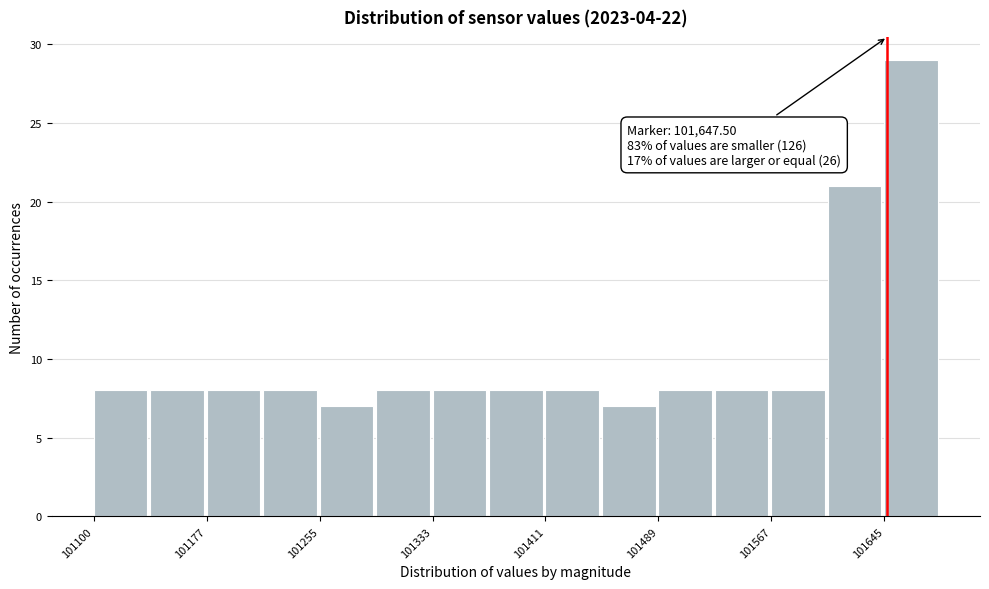

Around what value on the x-axis is the tallest bar? Give the approximate position of its centre, as read against the axis.

101660